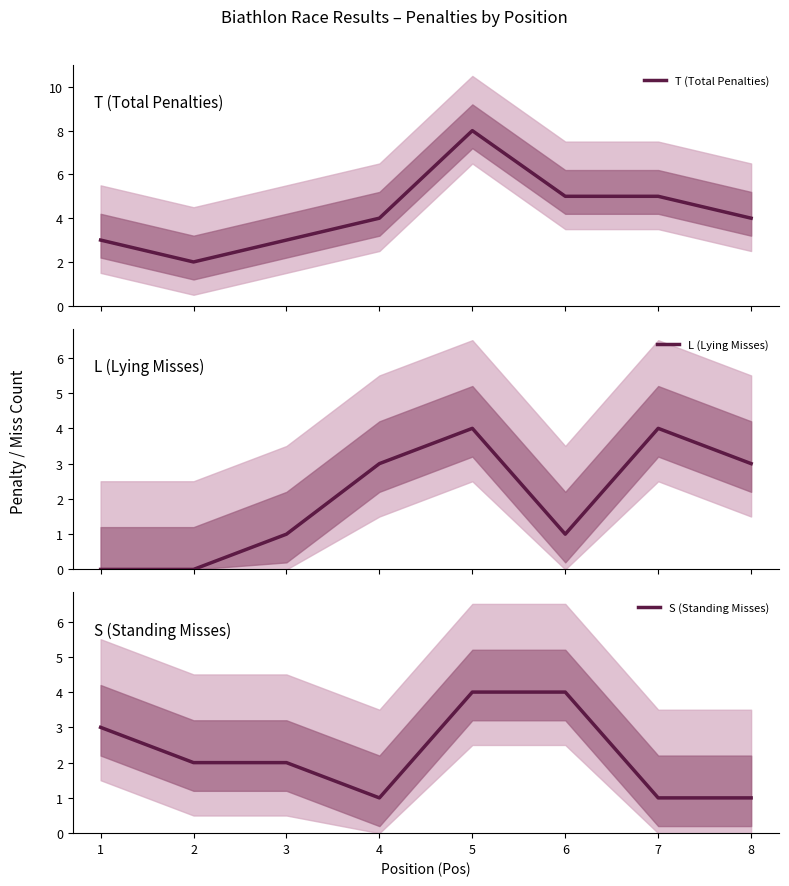

True or false: T (Total Penalties) and L (Lying Misses) intersect in this chart.

False